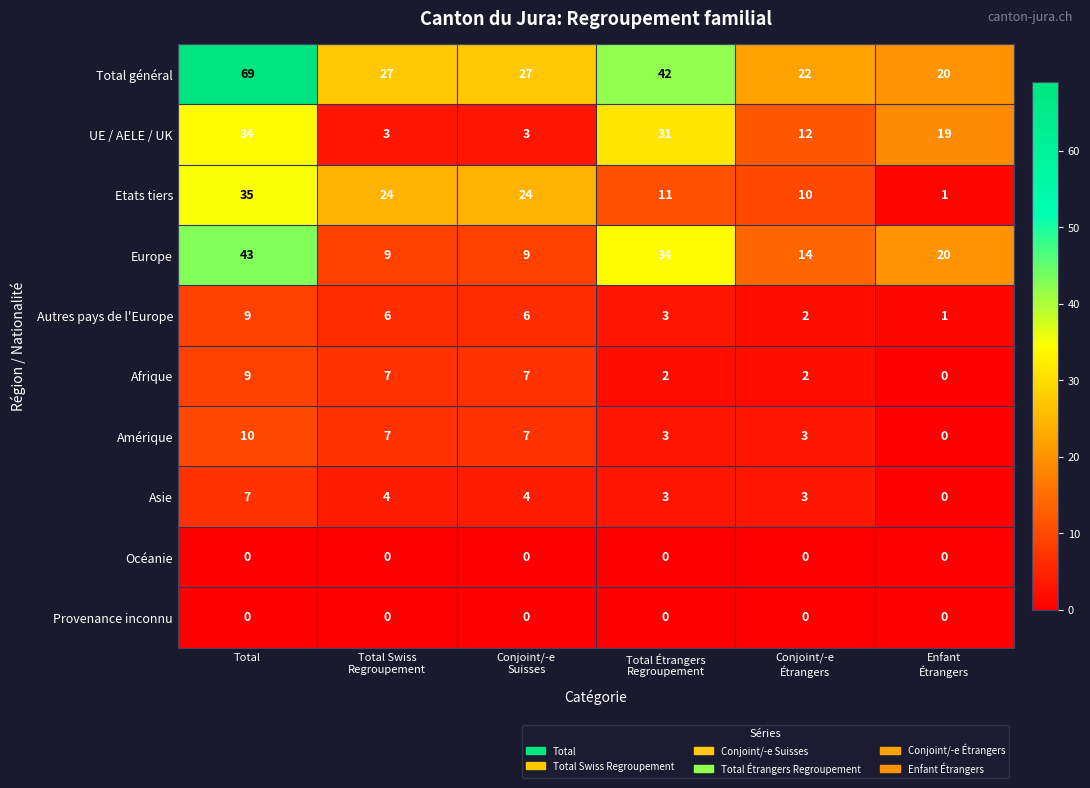

Which series has the largest range (max minus min)?

Total général